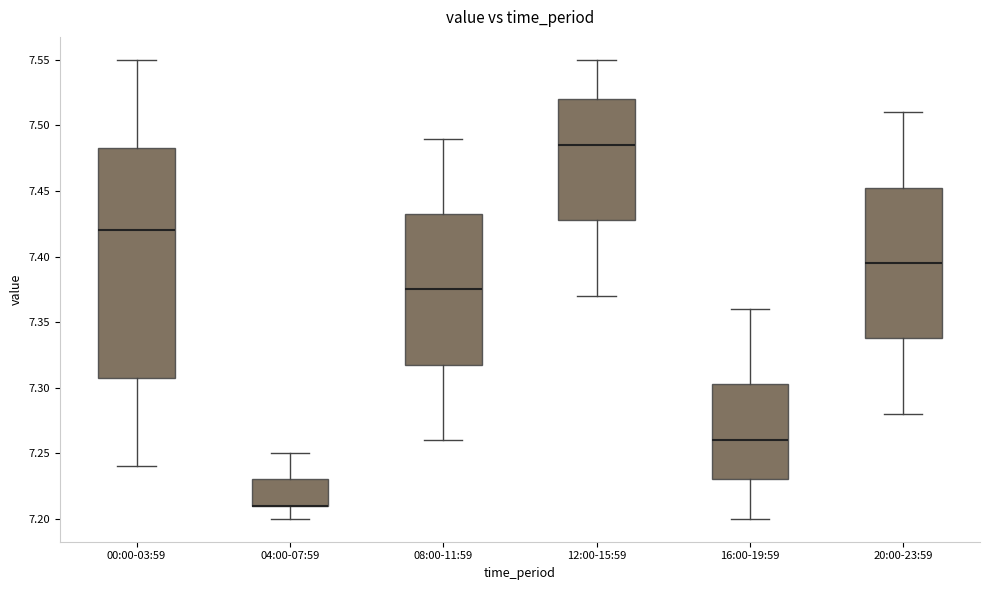

Reading left to right, transcribe this box plot: for each box, give where its median line is, the range the box spans, and where its two whiskers end, as read against the y-axis. The values are not printed on the chart, so give them approximately, as read against the axis.

00:00-03:59: median 7.420, box 7.310 to 7.485, whiskers 7.240 to 7.550
04:00-07:59: median 7.210 (drawn on the box's lower edge), box 7.210 to 7.230, whiskers 7.200 to 7.250
08:00-11:59: median 7.375, box 7.320 to 7.435, whiskers 7.260 to 7.490
12:00-15:59: median 7.485, box 7.430 to 7.520, whiskers 7.370 to 7.550
16:00-19:59: median 7.260, box 7.230 to 7.305, whiskers 7.200 to 7.360
20:00-23:59: median 7.395, box 7.340 to 7.455, whiskers 7.280 to 7.510